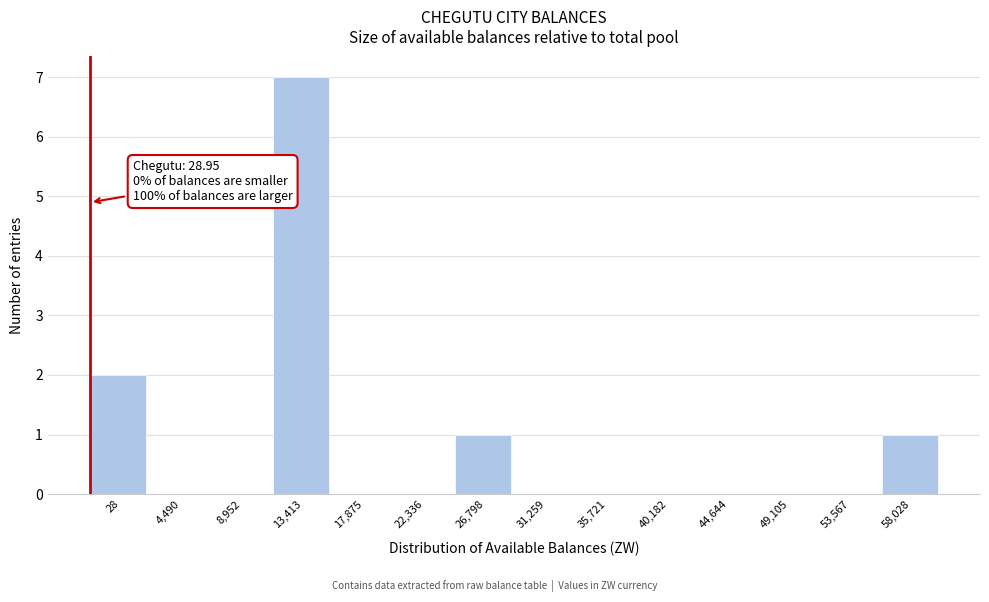

Reading left to right, what are all the values shown in this chart?

28=2	4,490=0	8,952=0	13,413=7	17,875=0	22,336=0	26,798=1	31,259=0	35,721=0	40,182=0	44,644=0	49,105=0	53,567=0	58,028=1